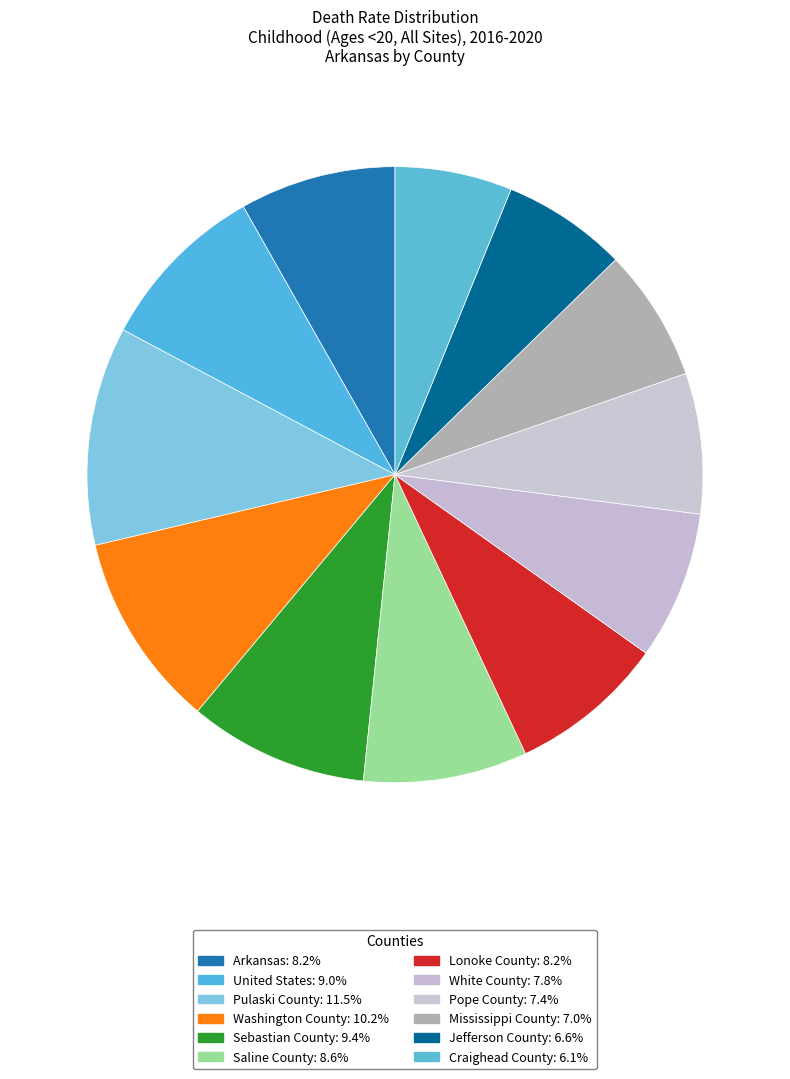

Which category has the biggest portion of the pie?

Pulaski County